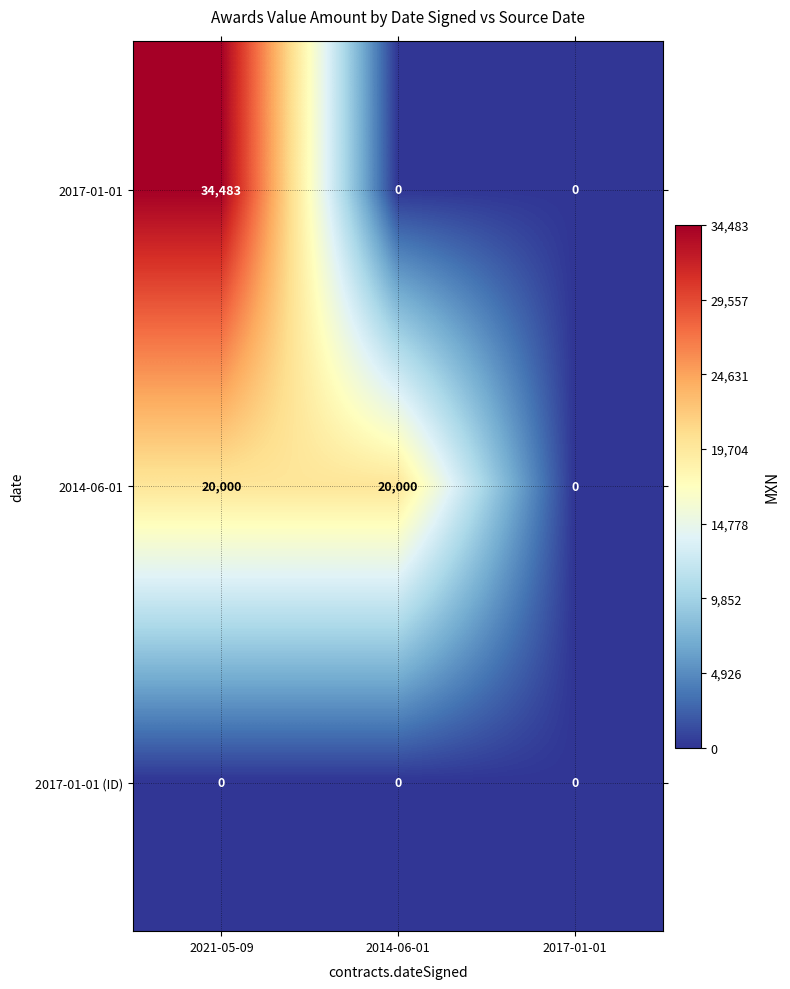

What is the maximum value shown in the chart?

34483